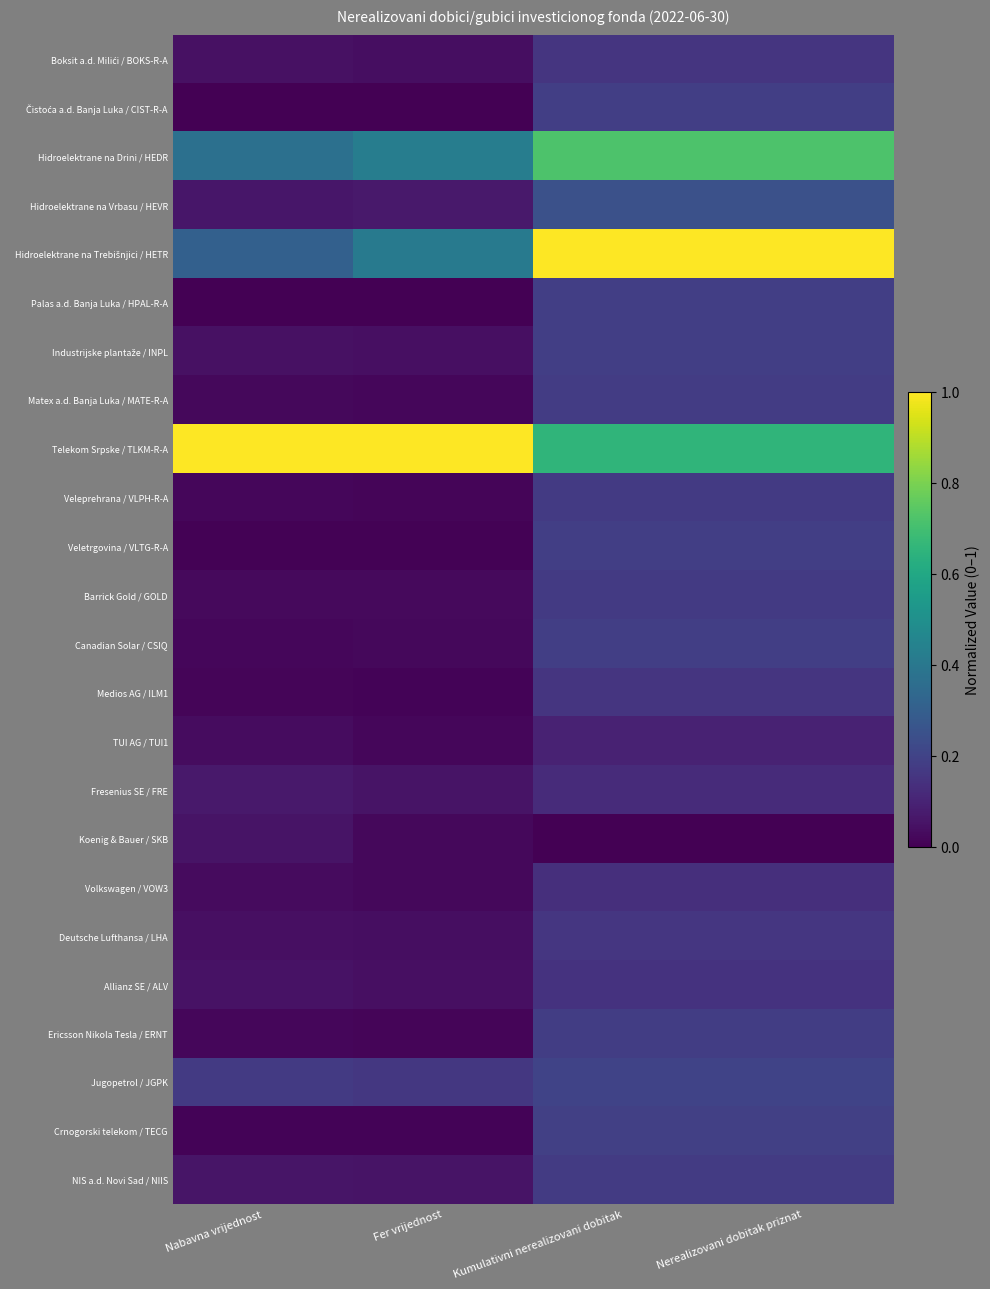

List the series in order of their peak value, highest first.

Hidroelektrane na Trebišnjici / HETR, Telekom Srpske / TLKM-R-A, Hidroelektrane na Drini / HEDR, Hidroelektrane na Vrbasu / HEVR, Jugopetrol / JGPK, Crnogorski telekom / TECG, Palas a.d. Banja Luka / HPAL-R-A, Veletrgovina / VLTG-R-A, Čistoća a.d. Banja Luka / CIST-R-A, Industrijske plantaže / INPL, Canadian Solar / CSIQ, Ericsson Nikola Tesla / ERNT, Matex a.d. Banja Luka / MATE-R-A, NIS a.d. Novi Sad / NIIS, Barrick Gold / GOLD, Veleprehrana / VLPH-R-A, Deutsche Lufthansa / LHA, Boksit a.d. Milići / BOKS-R-A, Medios AG / ILM1, Allianz SE / ALV, Volkswagen / VOW3, Fresenius SE / FRE, TUI AG / TUI1, Koenig & Bauer / SKB